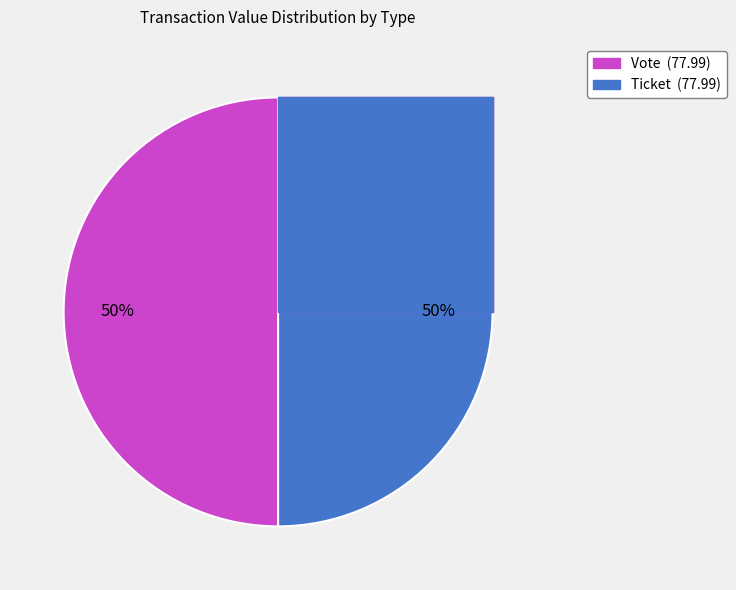

Is there any slice that represents more than half of the pie?

Yes